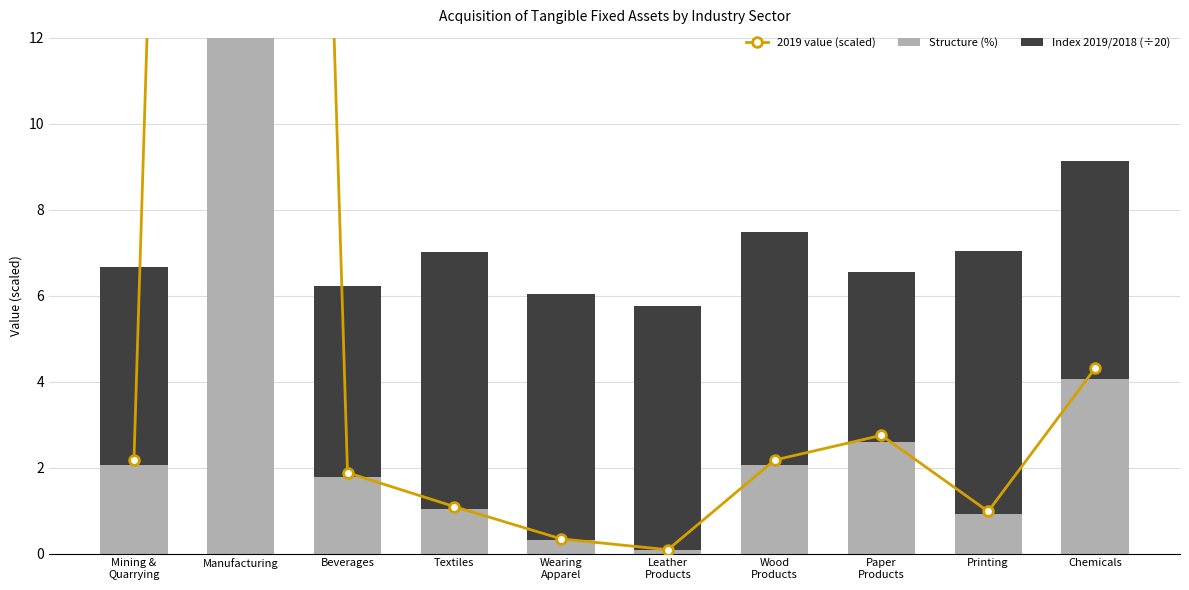

At which label does 2019 value (scaled) first exceed 2?

Mining &
Quarrying